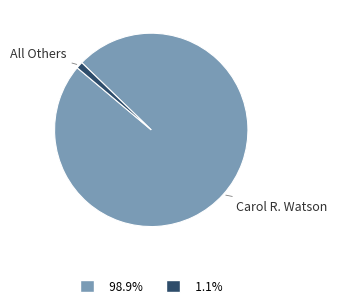

Does any single category account for the majority?

Yes